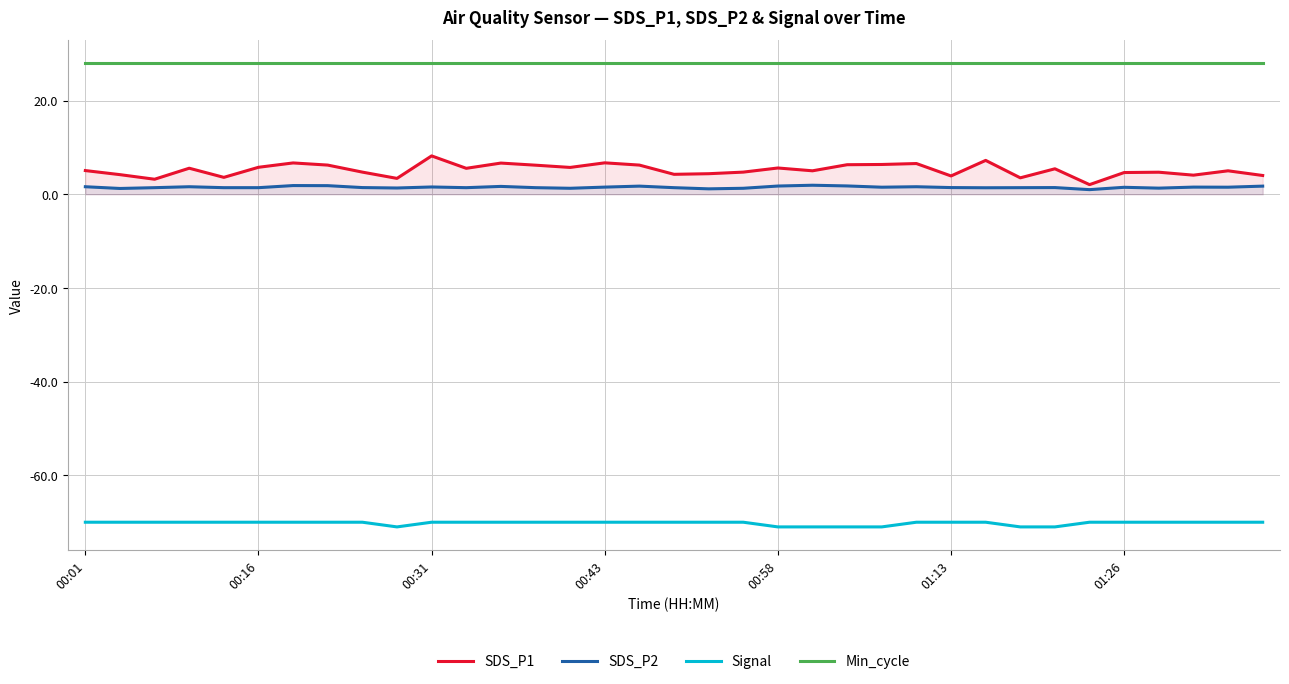

What position from the left is 22?

23